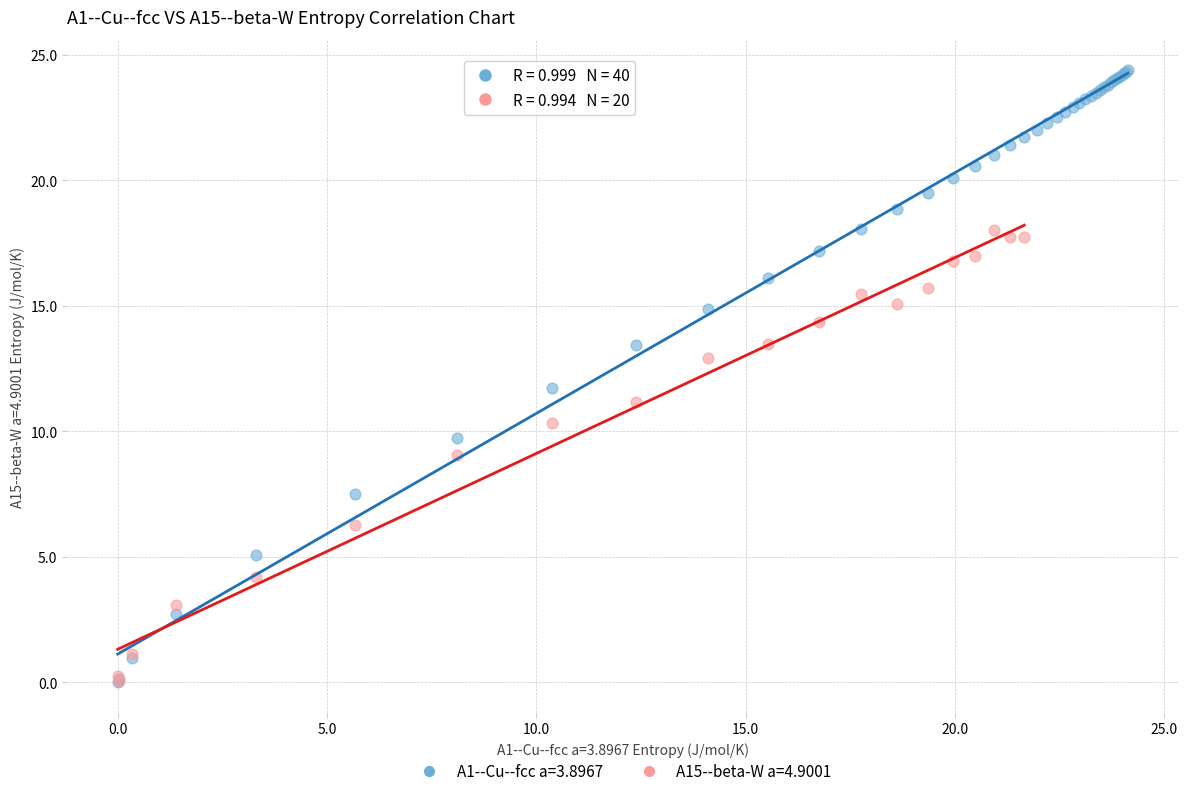

Which series has the largest Y range (max minus min)?

A1--Cu--fcc a=3.8967